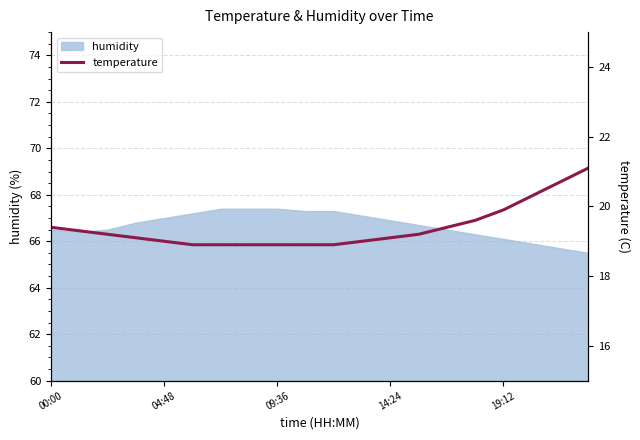

How many lines are shown in the chart?

1